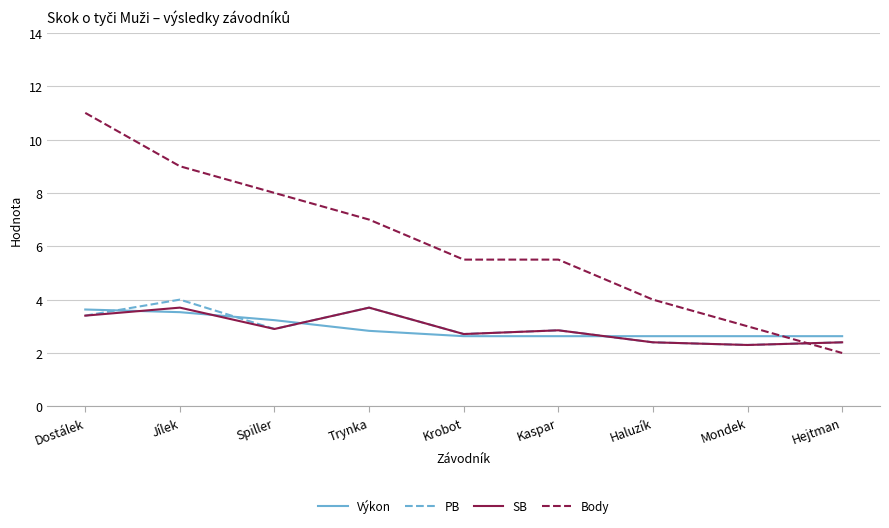

What is the sum of all Body values?

55.0